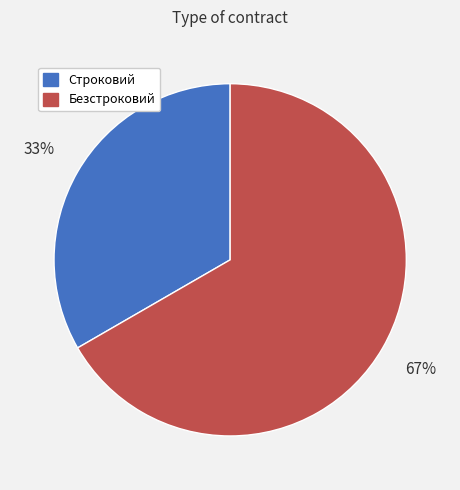

Rank the categories by value from highest to lowest.

Безстроковий, Строковий